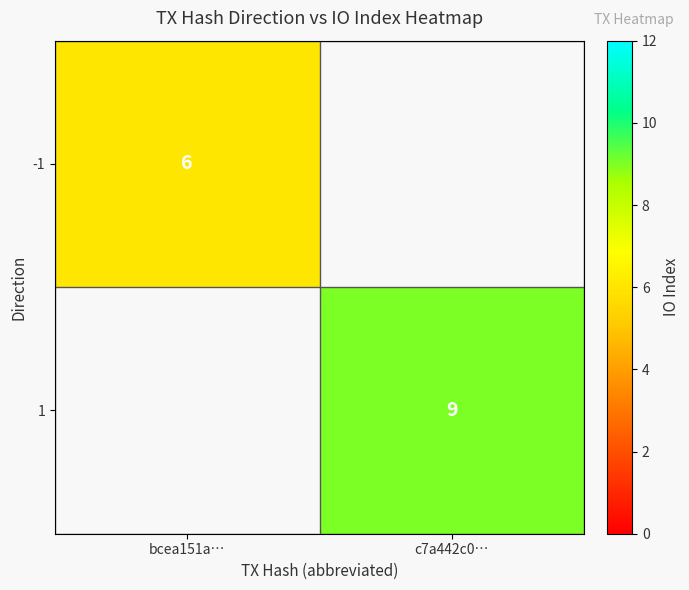

Count the number of categories in the chart.

2